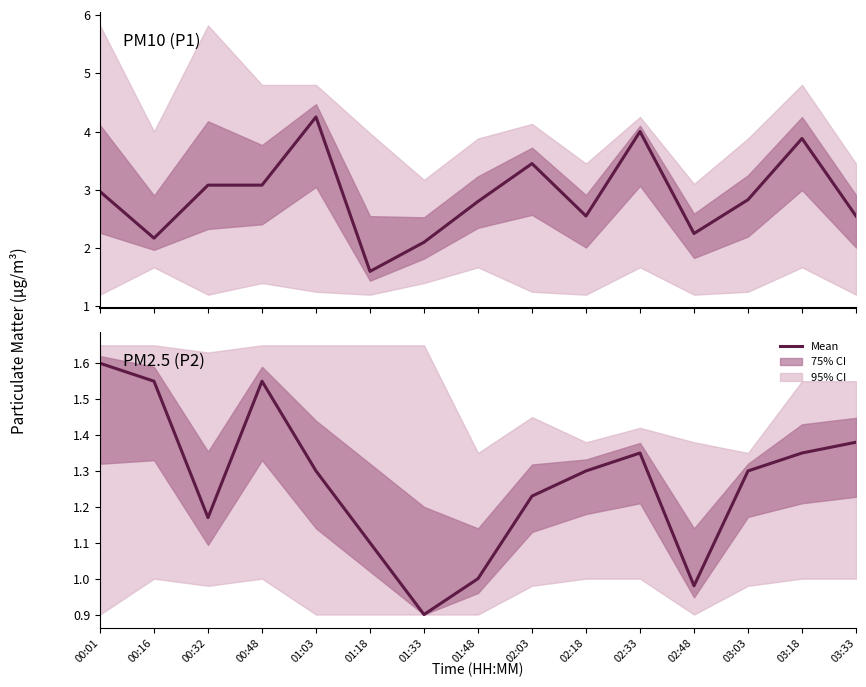

Which series has the largest total across all categories?

PM10 (P1)